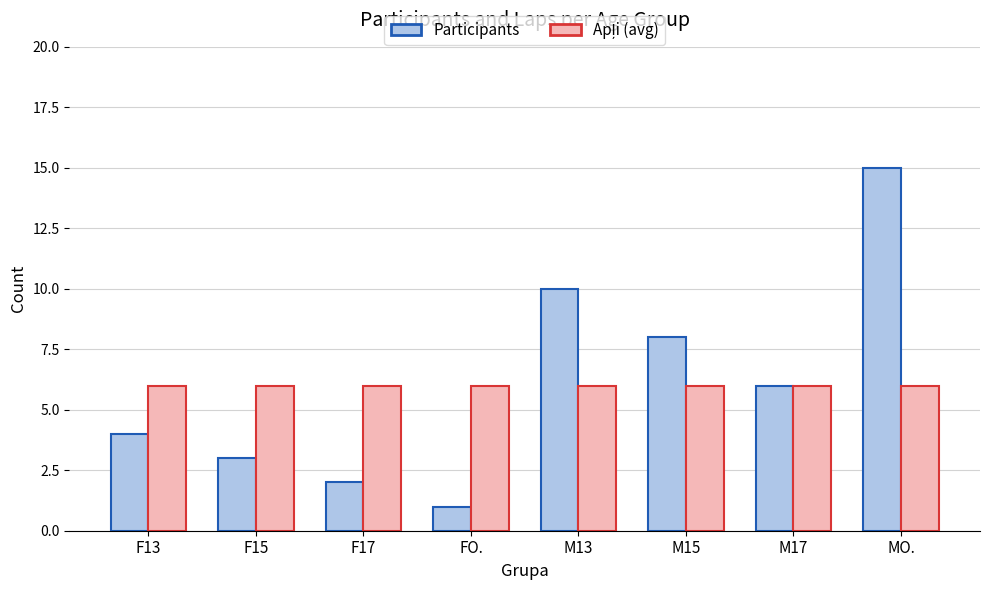

Which series has the largest range (max minus min)?

Participants